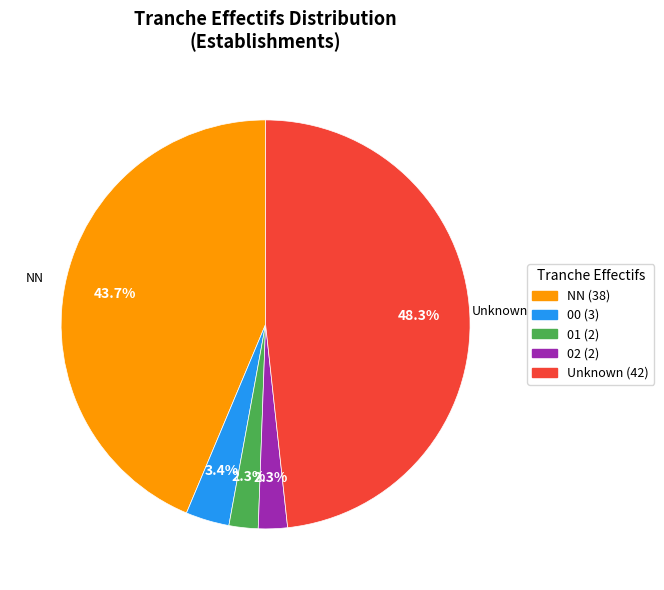

Is there any slice that represents more than half of the pie?

No